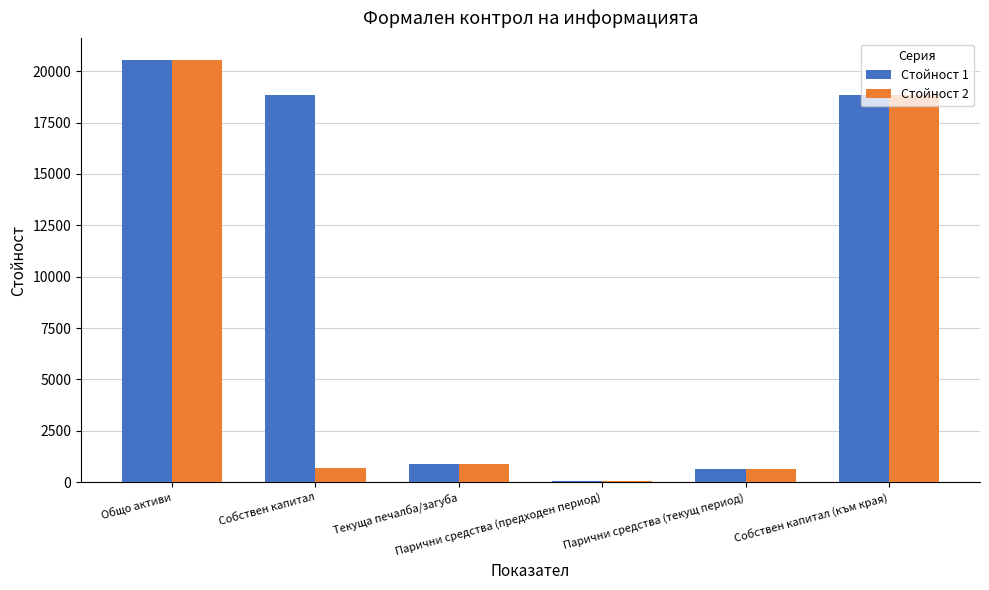

Which series has the largest total across all categories?

Стойност 1